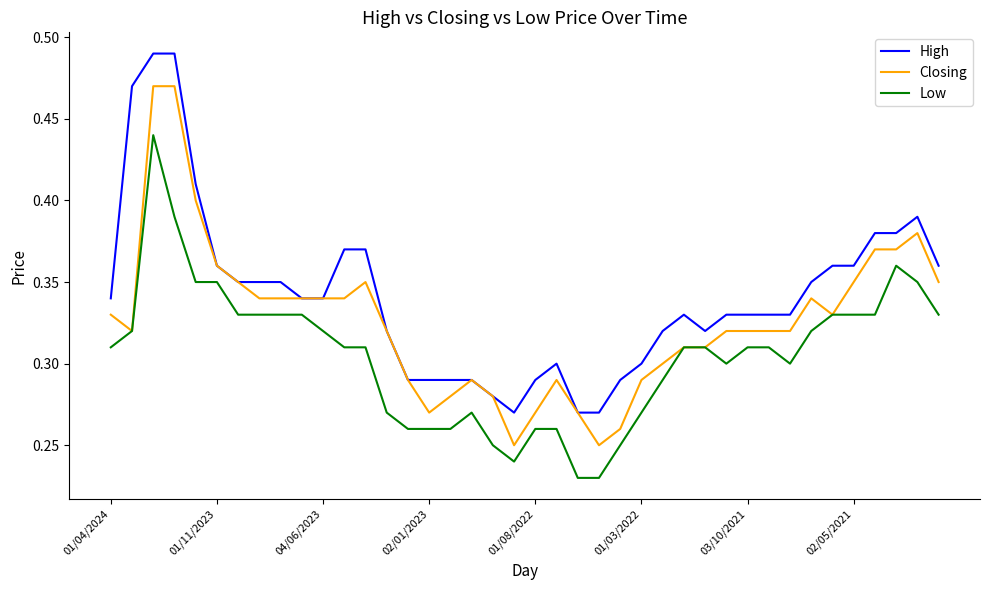

List the series in order of their peak value, highest first.

High, Closing, Low